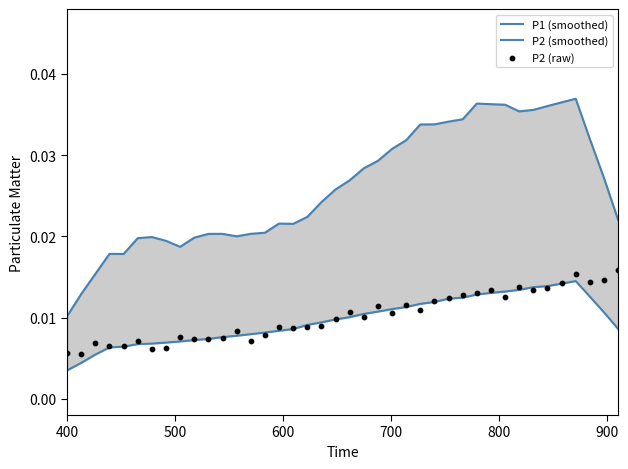

Which series contains the lowest Y value?

P2 (smoothed)